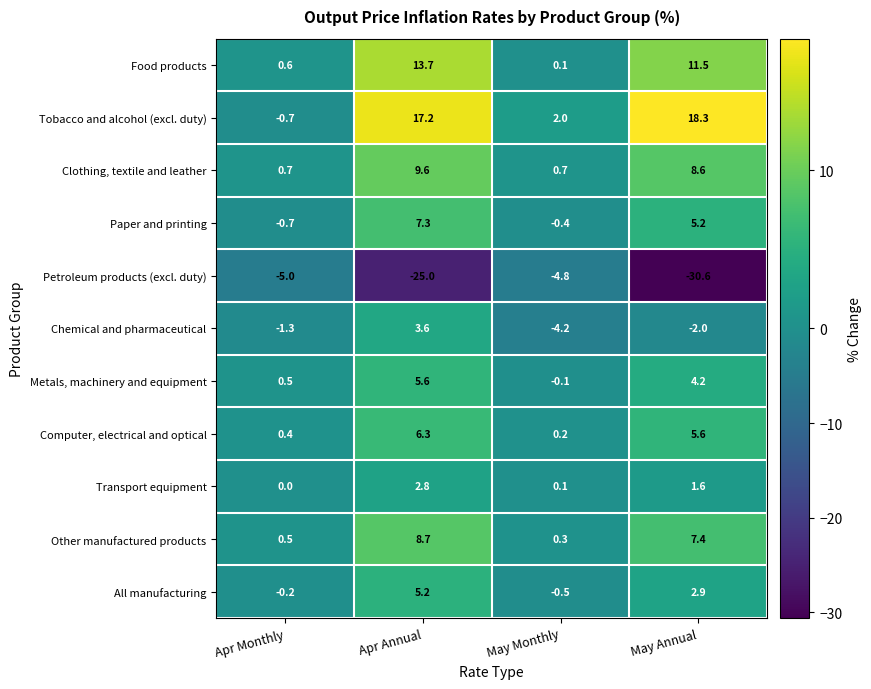

Is it true that Clothing, textile and leather equals 6.5 at Apr Annual?

False